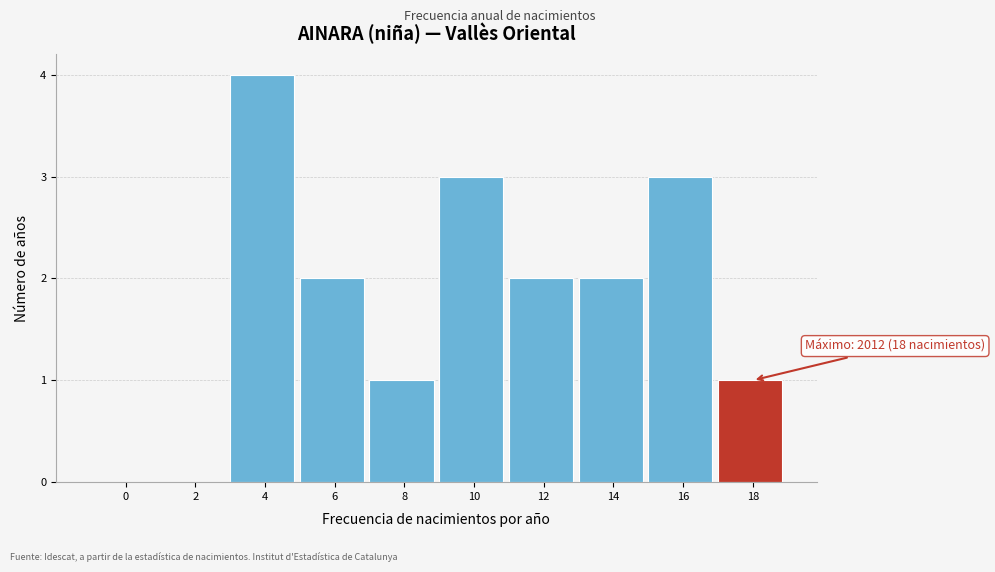

Reading left to right, what are all the values shown in this chart?

0=0	2=0	4=4	6=2	8=1	10=3	12=2	14=2	16=3	18=1